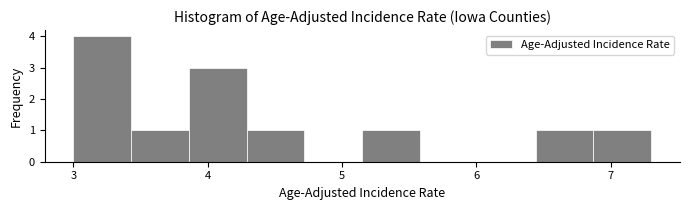

Reading left to right, list every bar in this chart as the range it spans on the x-axis followed by its height. Neither the bar edges nor the heights are printed on the chart, so give them approximately, as read against the axes.

3.00 to 3.43: 4
3.43 to 3.86: 1
3.86 to 4.29: 3
4.29 to 4.72: 1
4.72 to 5.15: 0
5.15 to 5.58: 1
5.58 to 6.01: 0
6.01 to 6.44: 0
6.44 to 6.87: 1
6.87 to 7.30: 1